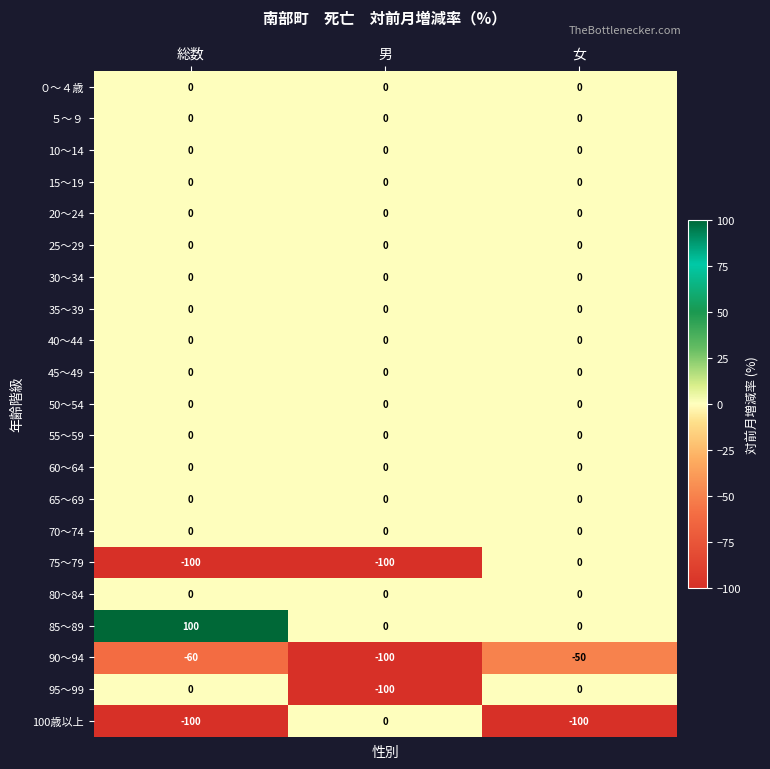

Which series has the largest total across all categories?

85～89